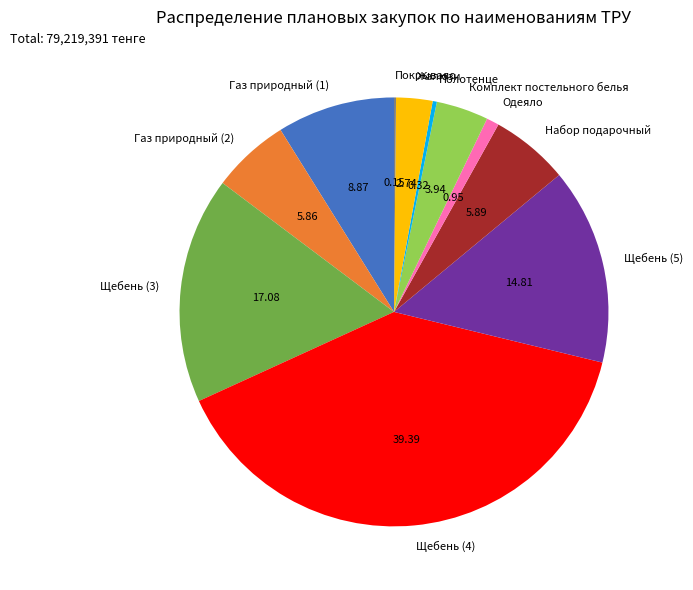

Does Щебень (5) account for over 50% of the chart?

No